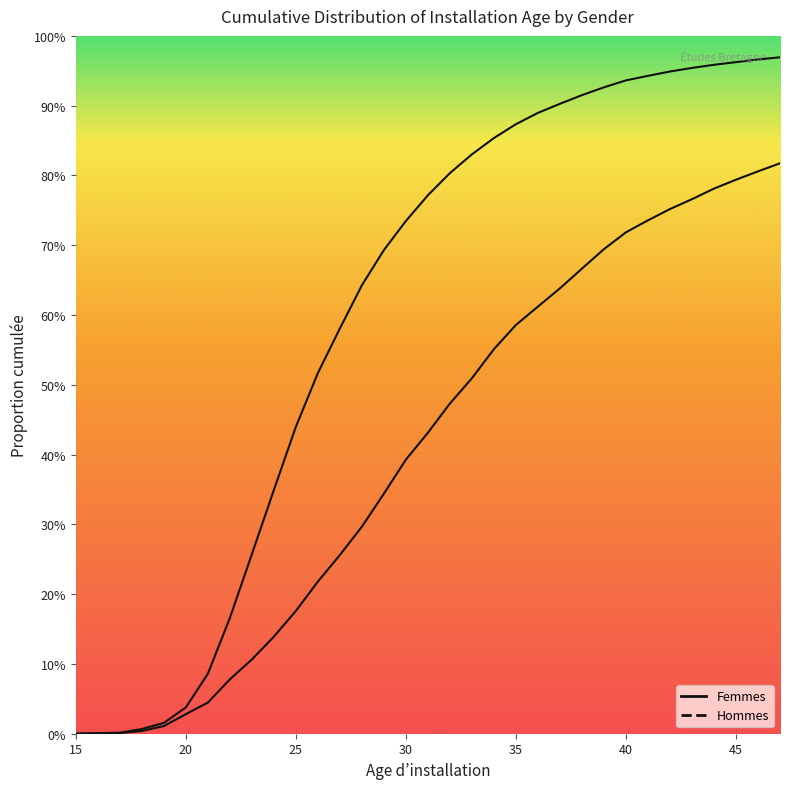

Count the number of categories in the chart.

33